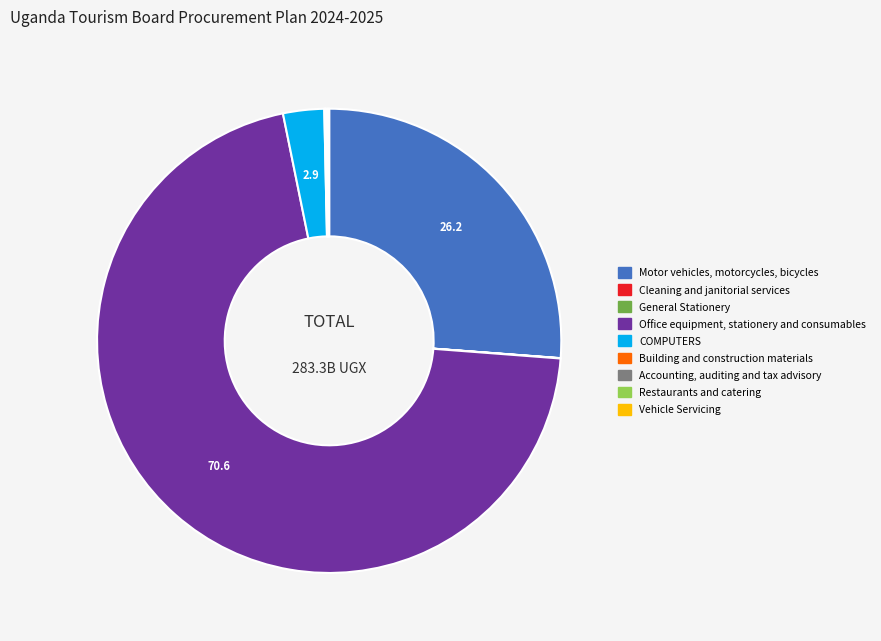

Approximately how many times larger is the value at COMPUTERS compared to Motor vehicles, motorcycles, bicycles?

0.1